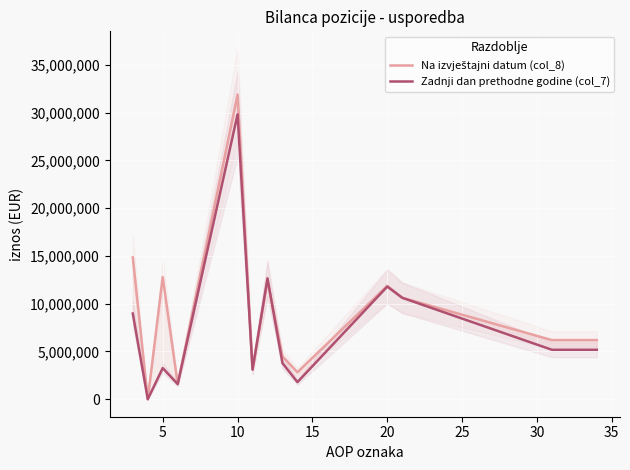

Which series has the largest total across all categories?

Na izvještajni datum (col_8)